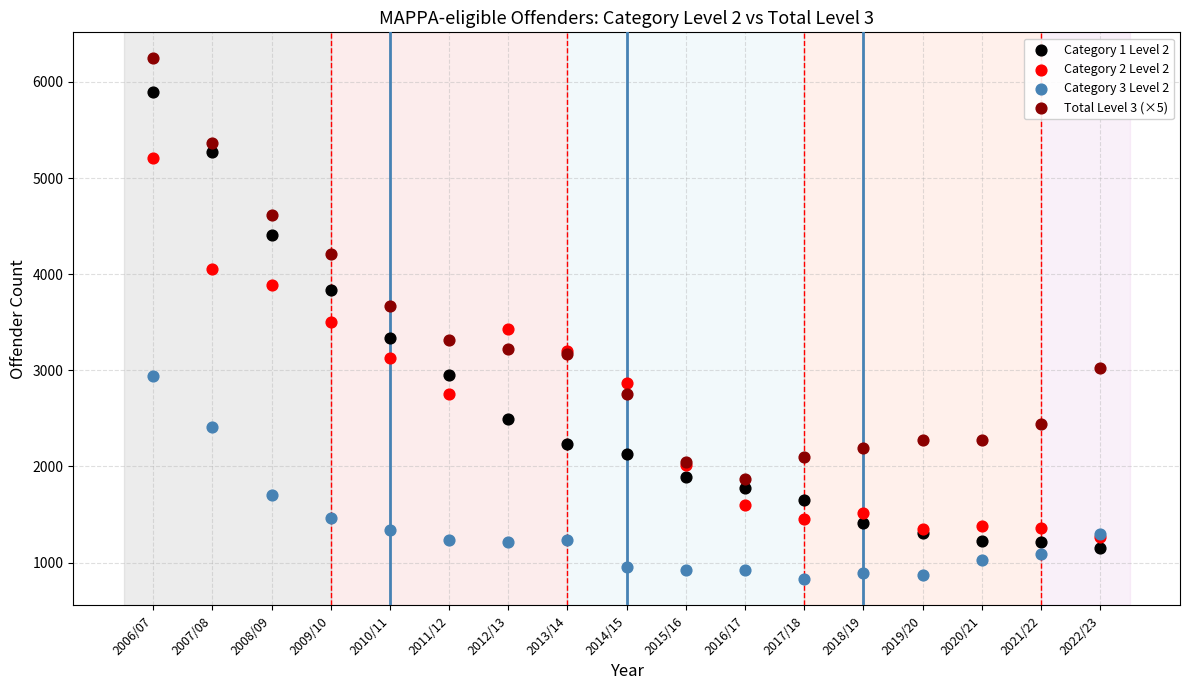

Which series has the widest spread of Y values?

Category 1 Level 2